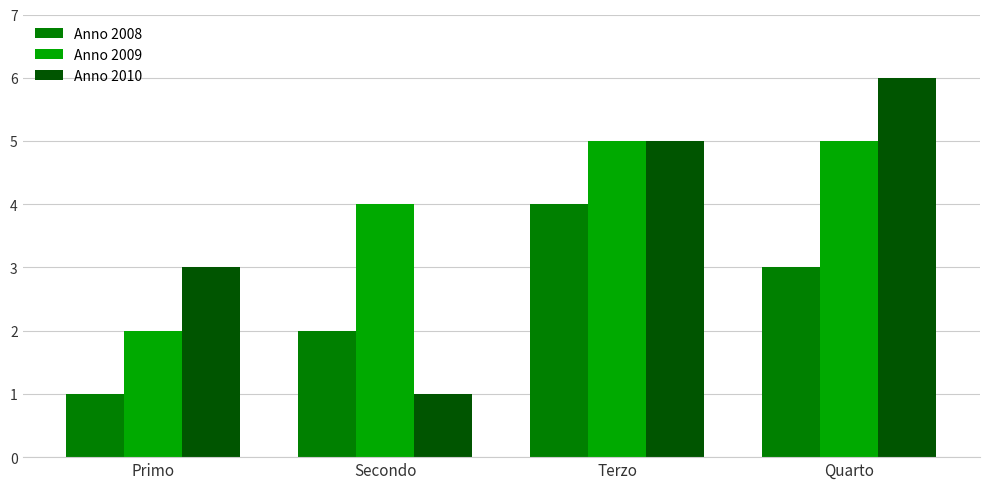

What is the minimum value for Anno 2008?

1